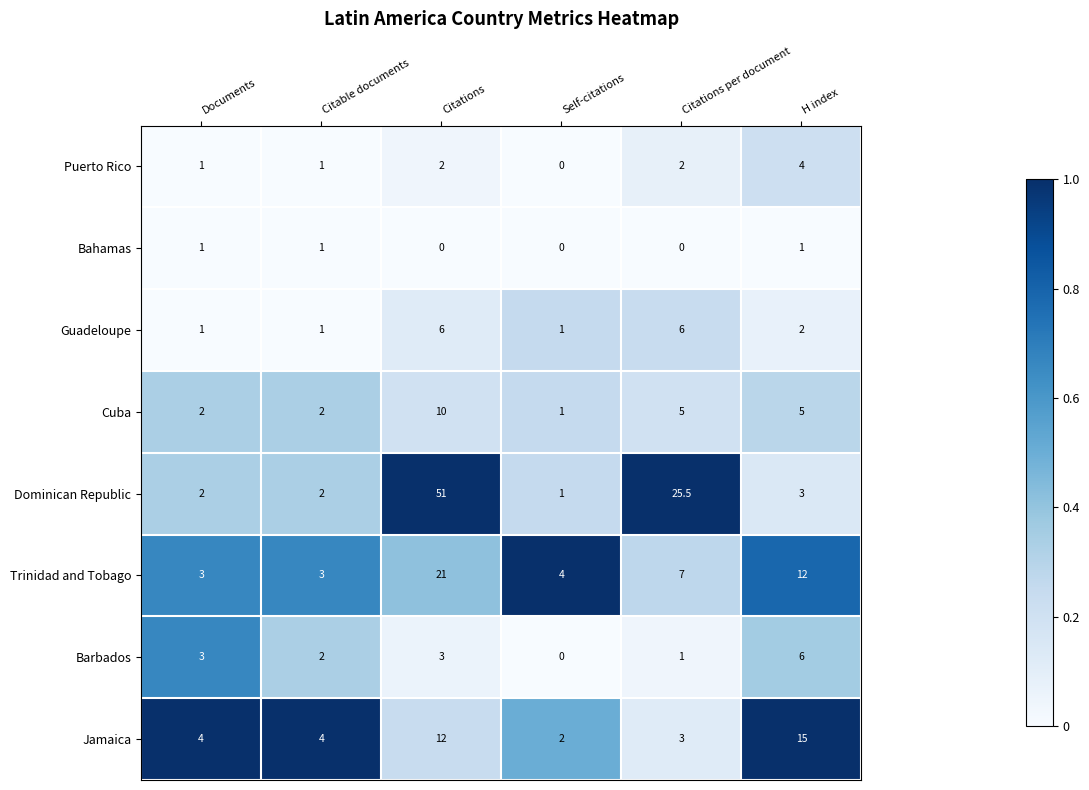

What is the highest value of the Guadeloupe series?

6.0